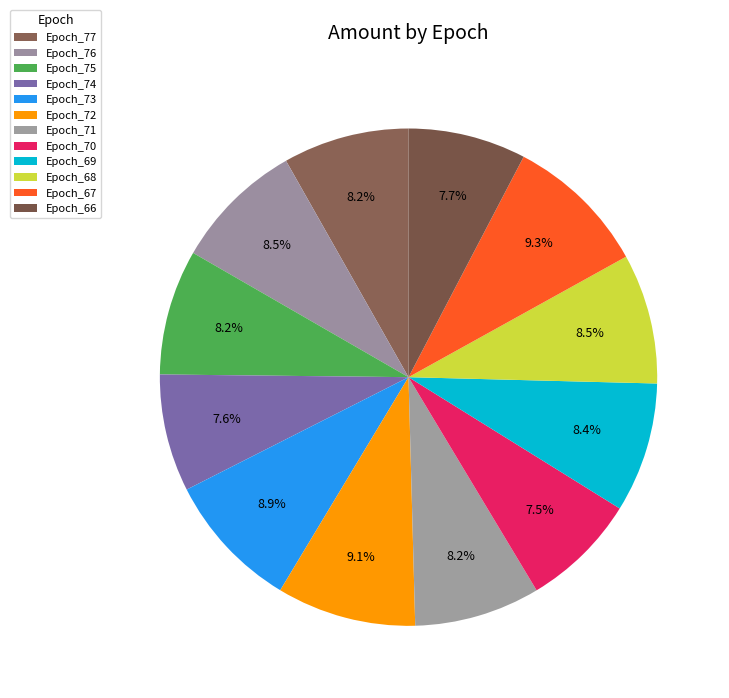

What percentage do Epoch_75 and Epoch_72 together represent?

17.2%